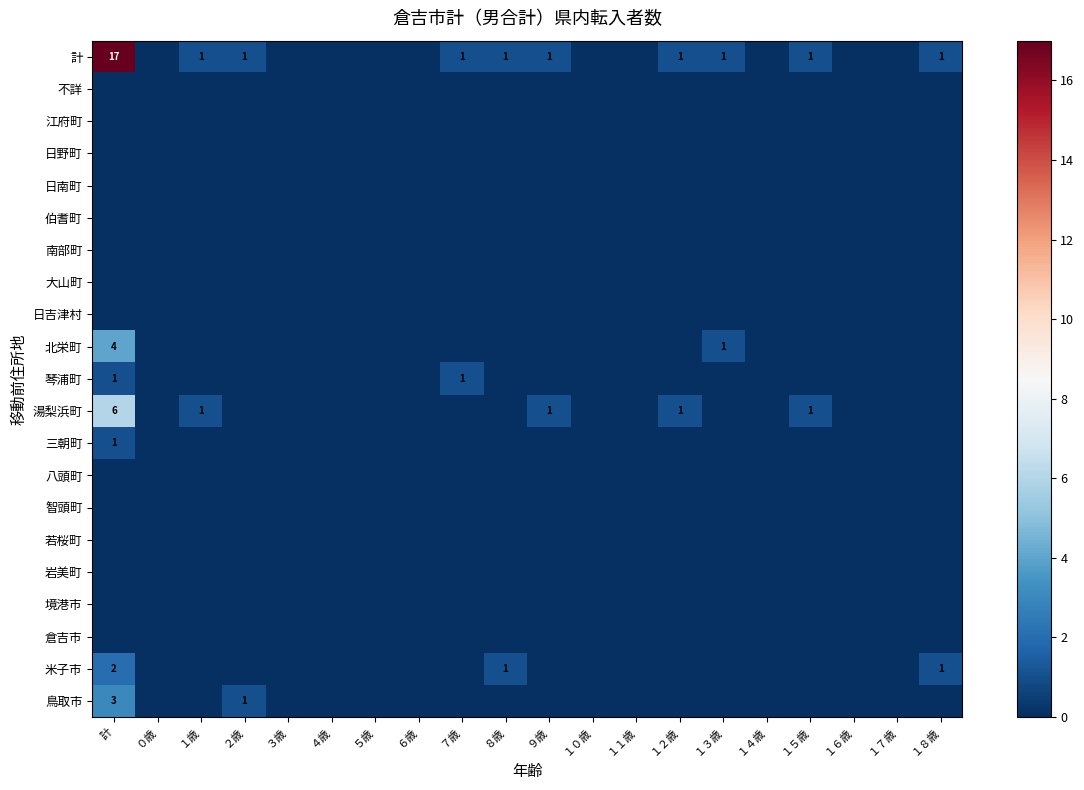

Is the value of 南部町 at ７歳 greater than the value of 三朝町 at ４歳?

No